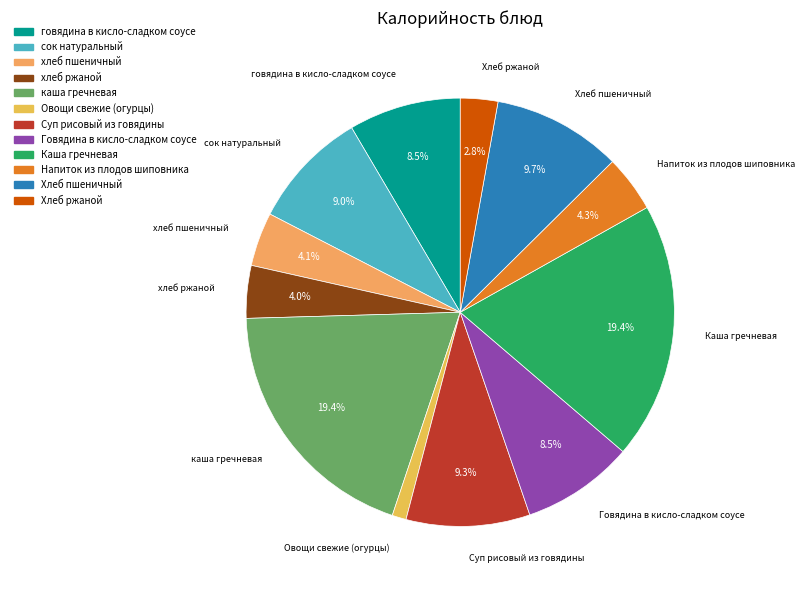

To the nearest percent, what is the combined percentage of Напиток из плодов шиповника and Хлеб пшеничный?

14%